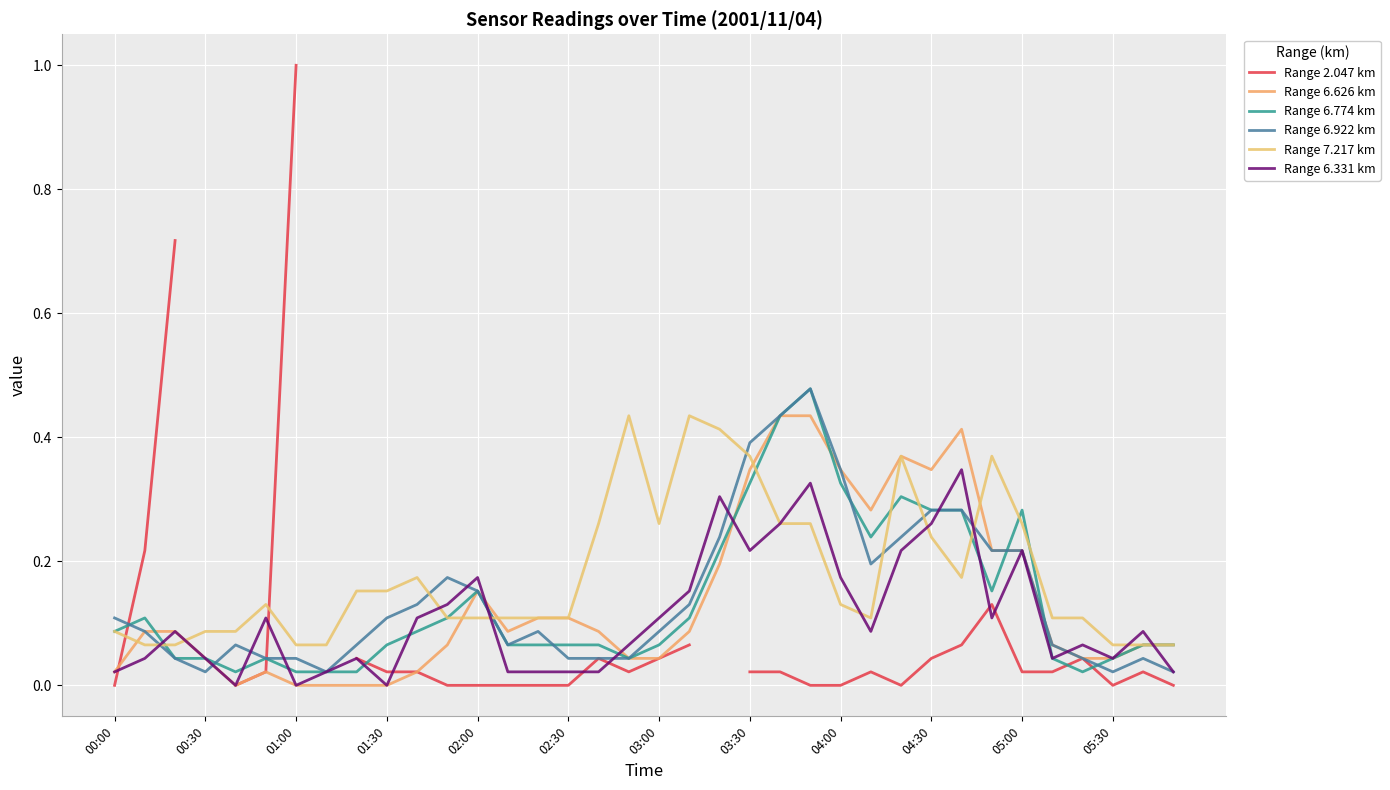

List the series in order of their peak value, highest first.

Range 2.047 km, Range 6.774 km, Range 6.922 km, Range 6.626 km, Range 7.217 km, Range 6.331 km